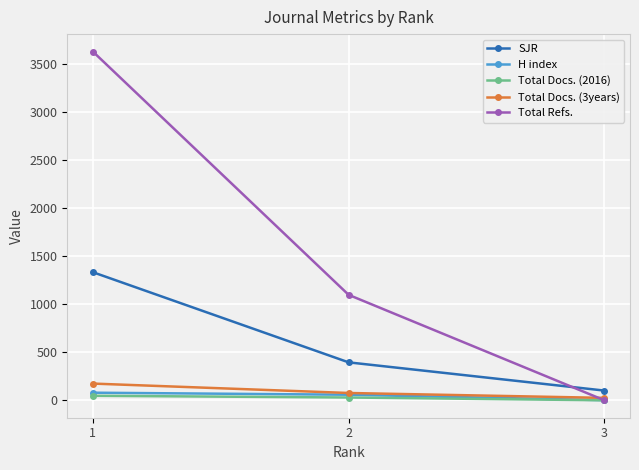

How many lines are shown in the chart?

5